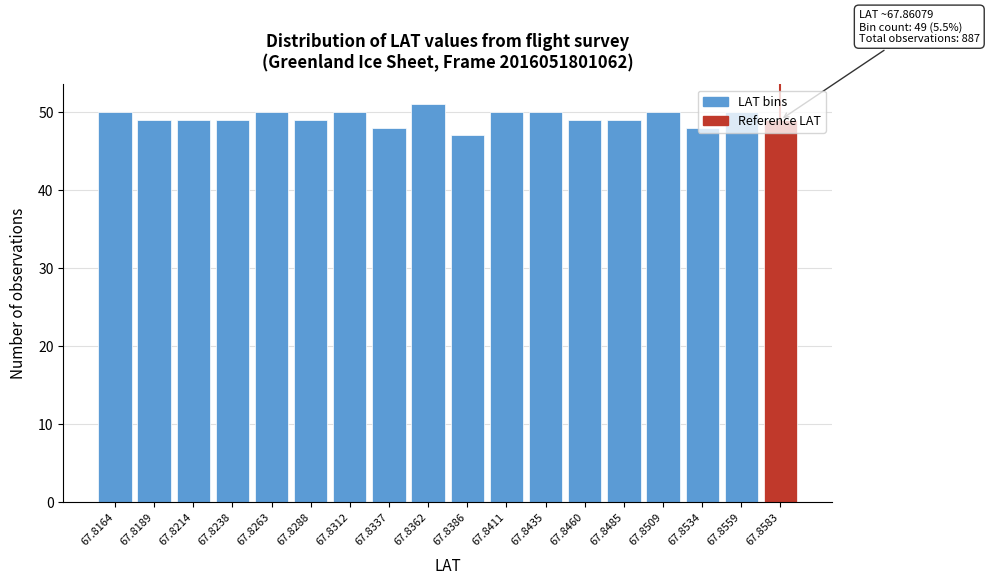

What is the average value?

49